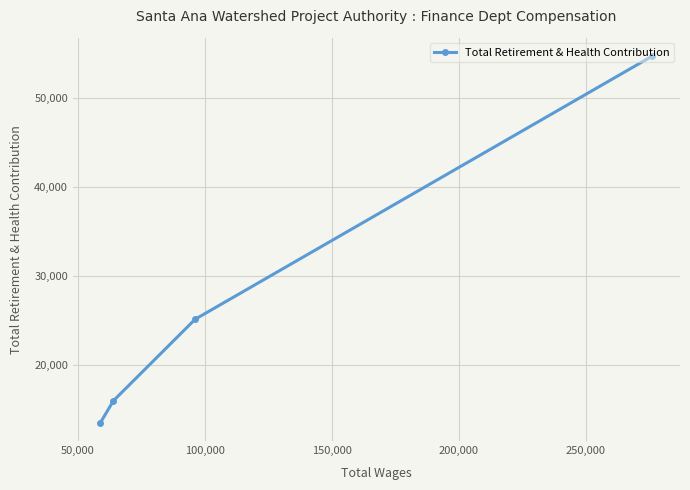

What is the greatest value displayed?

54691